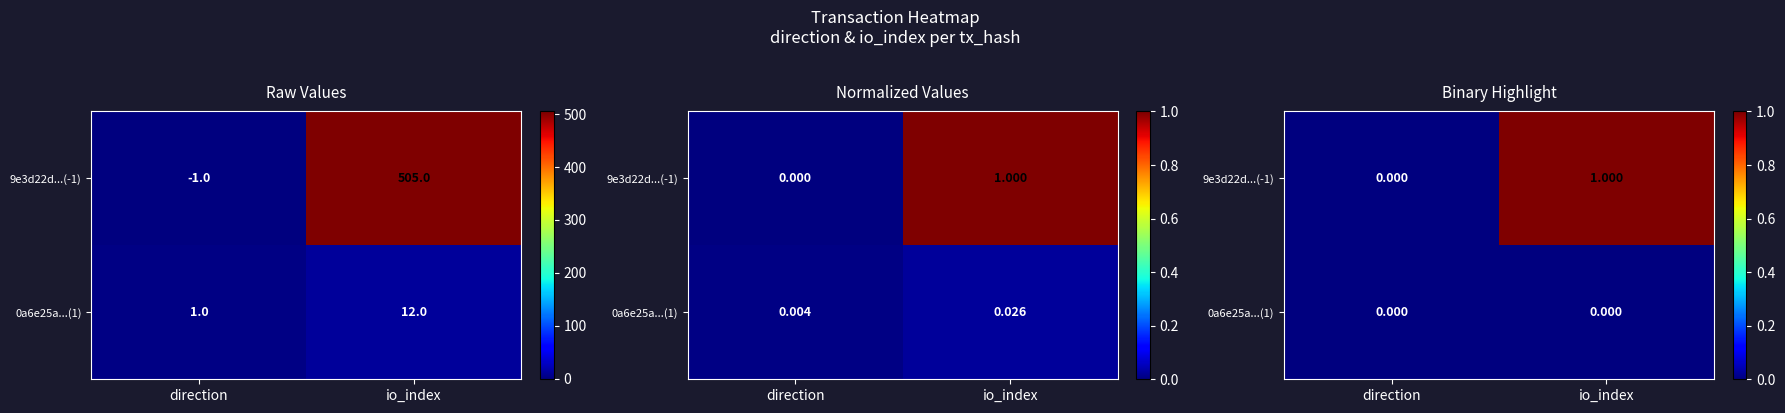

List the series in order of their overall mean, highest first.

9e3d22d...(-1), 0a6e25a...(1)